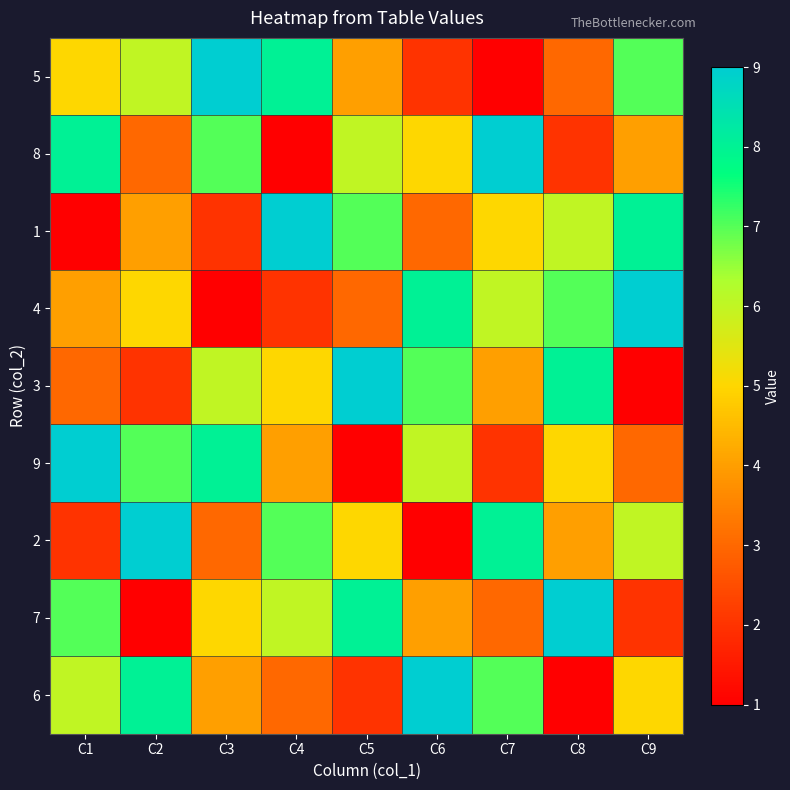

Count the number of categories in the chart.

9